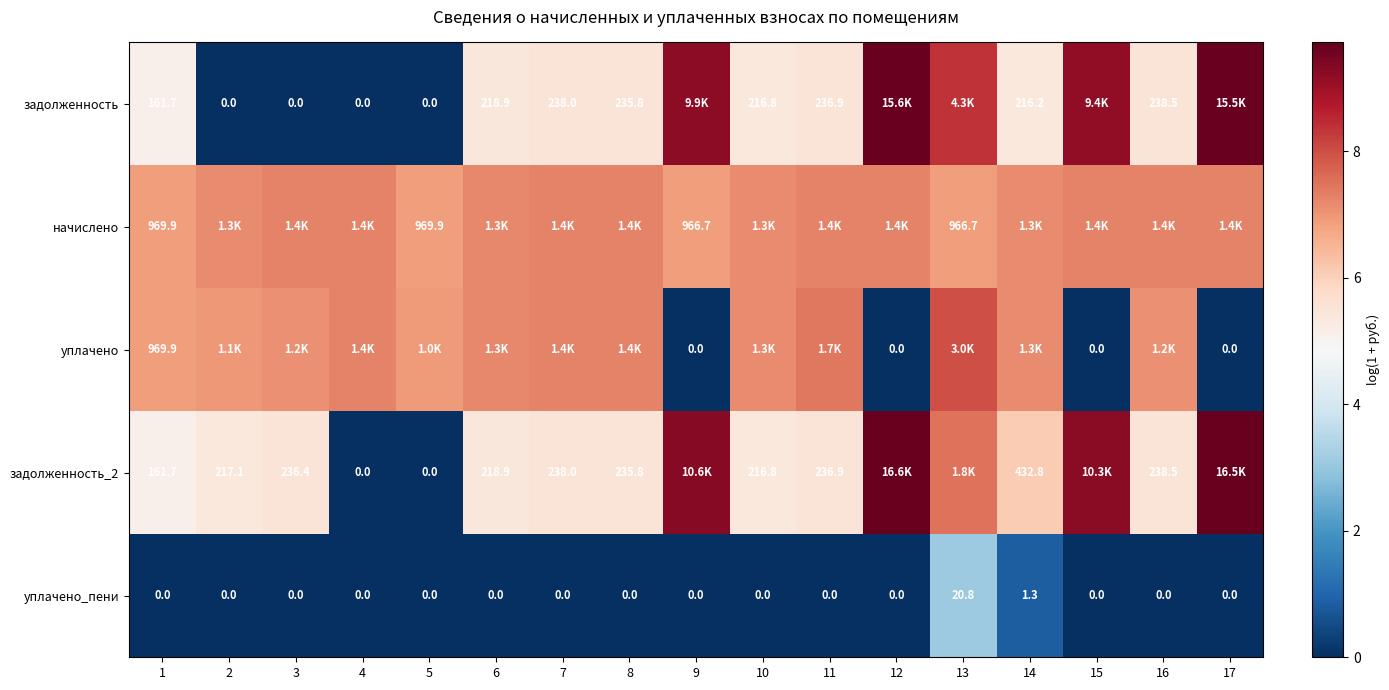

Which series has the largest range (max minus min)?

задолженность_2